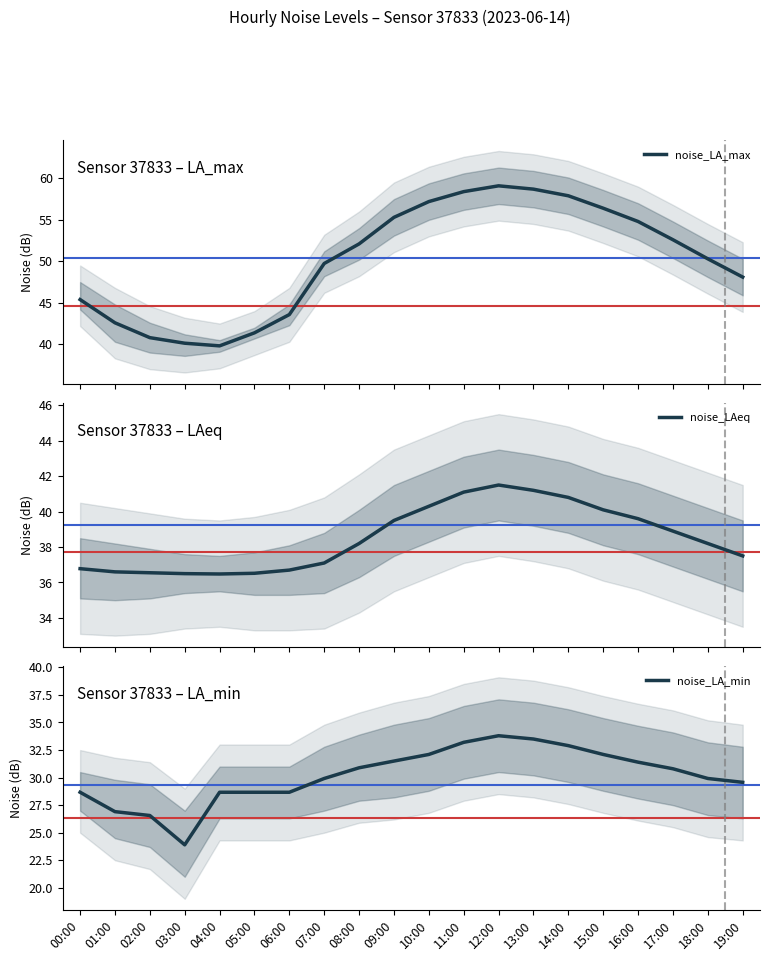

At which category is the sum across all series the highest?

12:00